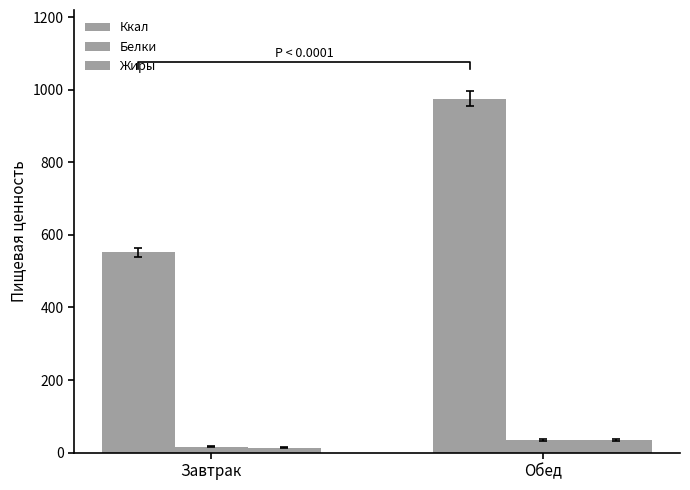

Reading right to left, extract all data points from this chart.

Ккал: Обед=975.7	Завтрак=551.9
Белки: Обед=35.6	Завтрак=15.9
Жиры: Обед=34.9	Завтрак=13.9